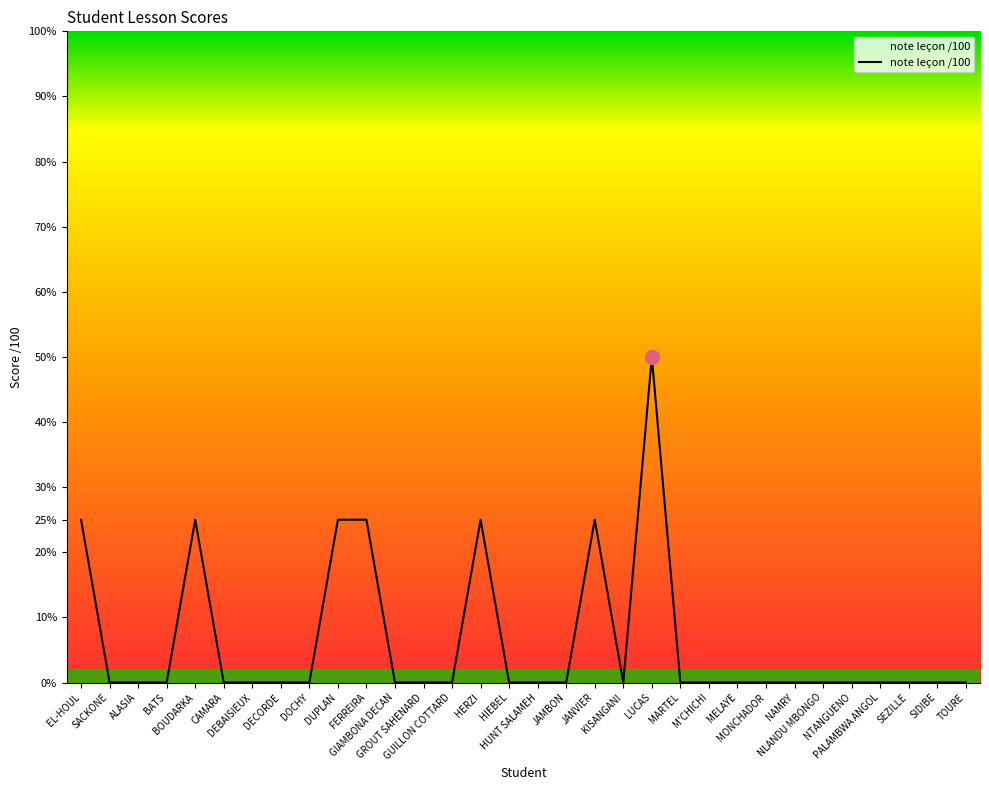

What position from the right is GIAMBONA DECAN?

21